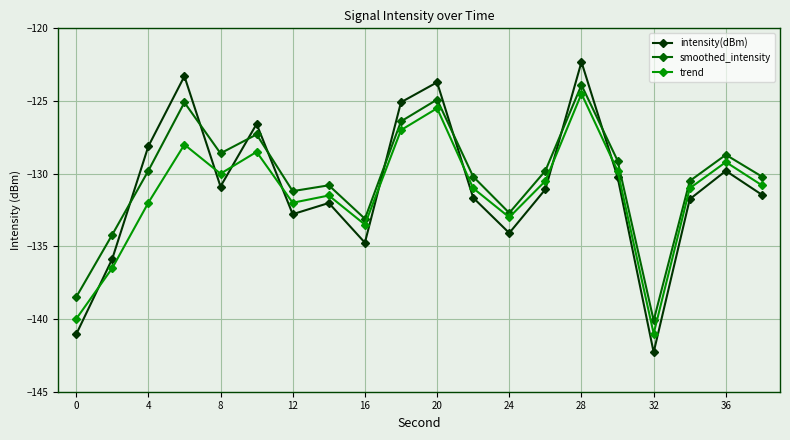

What is the value of the smoothed_intensity point at the 17th from the left?

-140.1